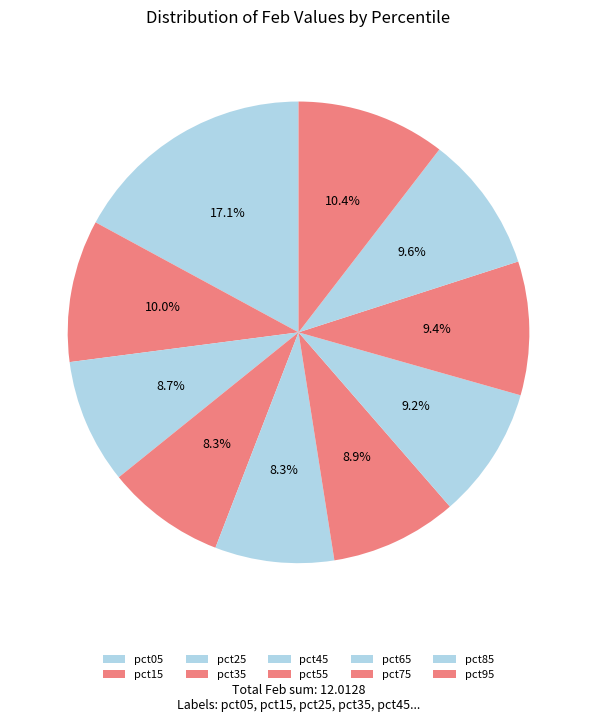

What percentage is the pct35 slice, to the nearest percent?

8%